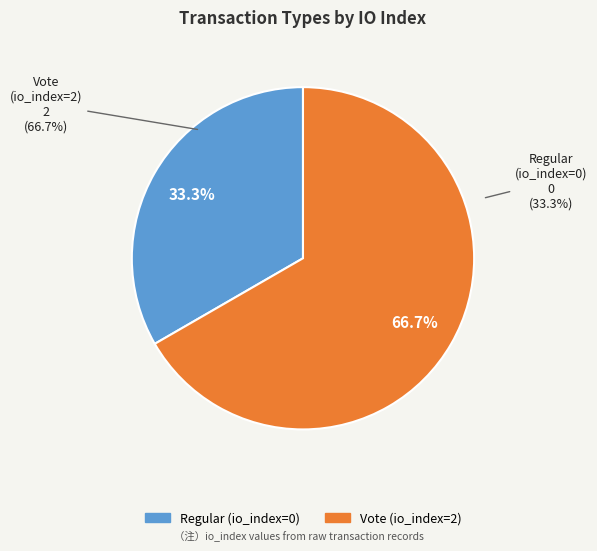

Which category has the biggest portion of the pie?

Vote